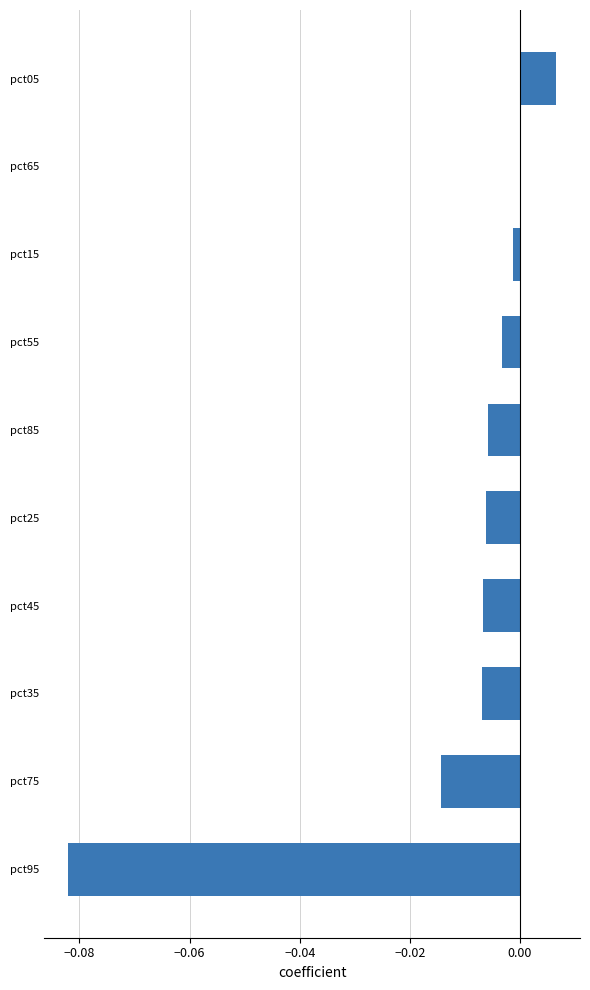

The chart shows a value of -0.0 at pct35. True or false?

True